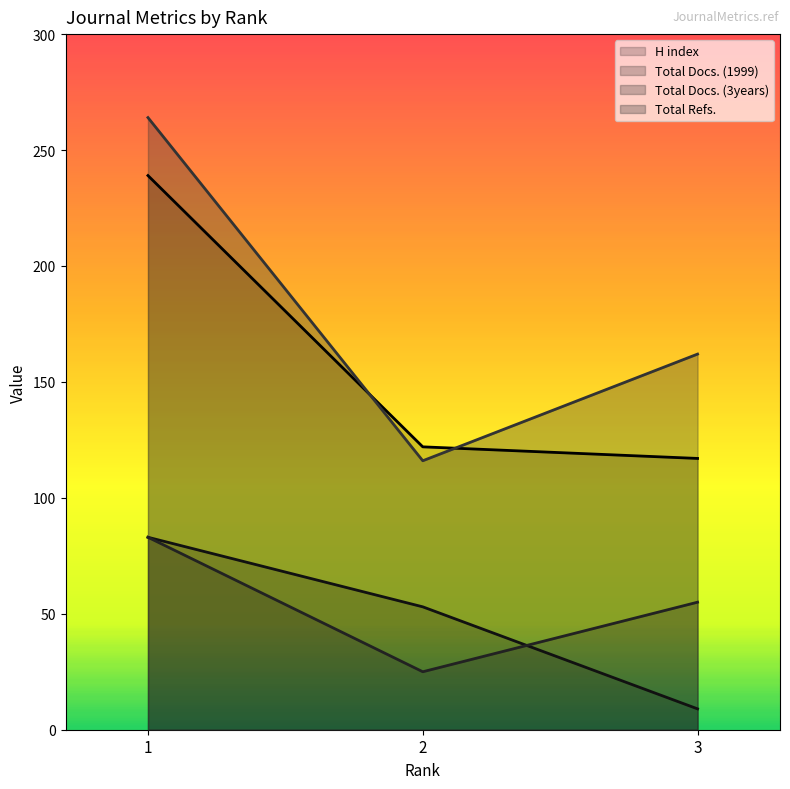

What are all the series names shown in the legend?

H index, Total Docs. (1999), Total Docs. (3years), Total Refs.